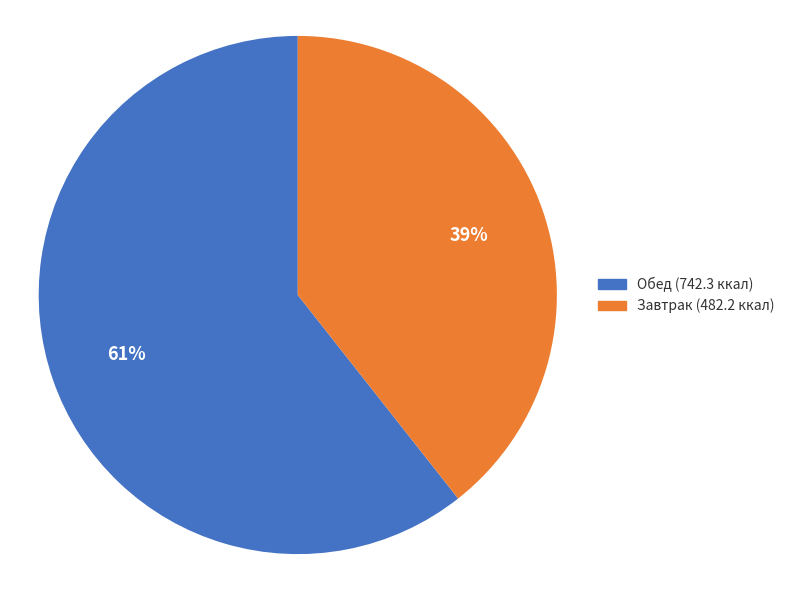

Does any single category account for the majority?

Yes